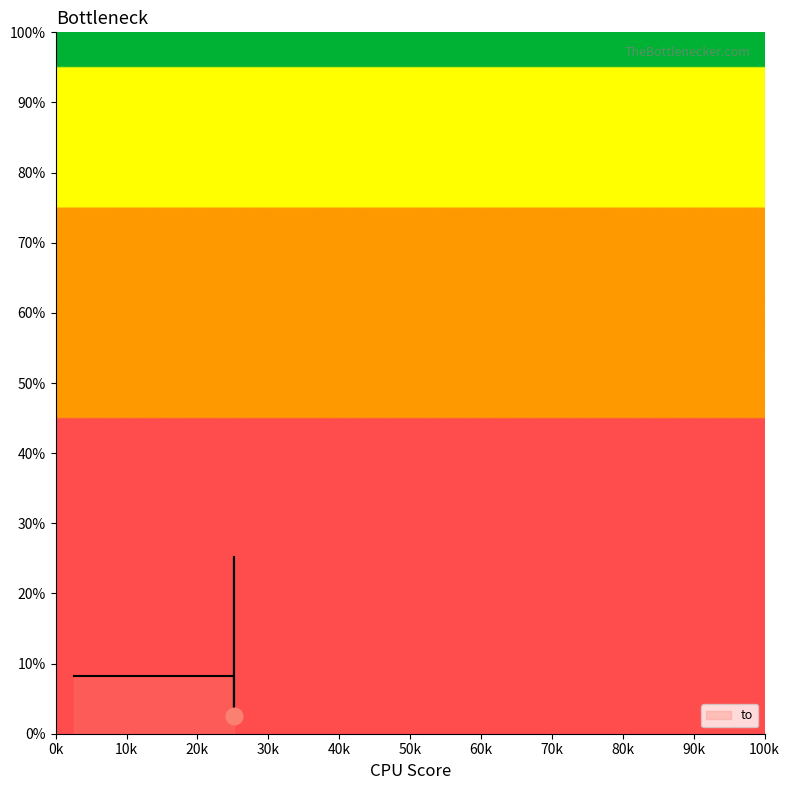

The chart shows a value of 3502 at 25145. True or false?

False